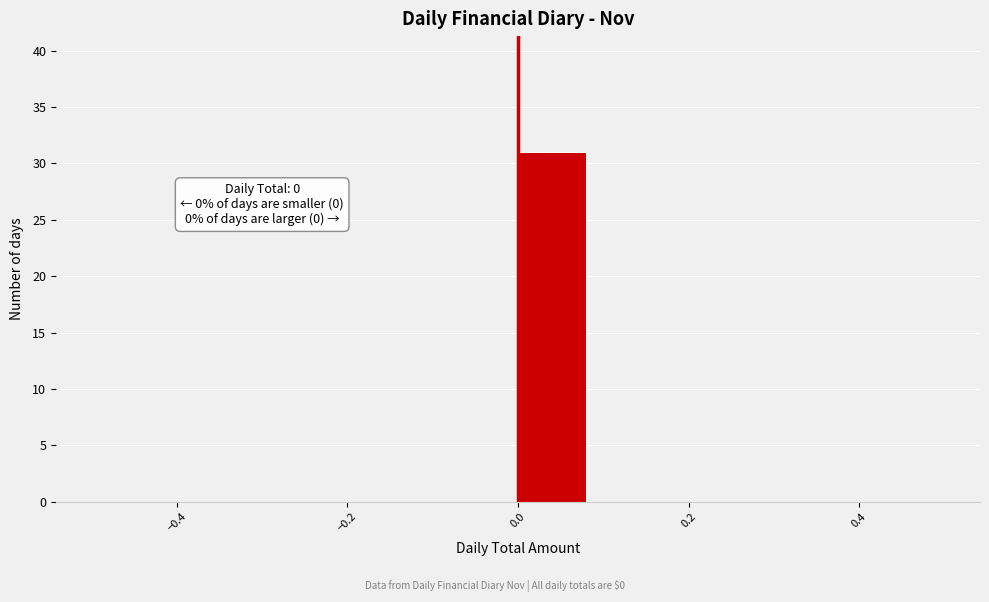

Which range on the x-axis has the tallest bar?

0.00 to 0.08